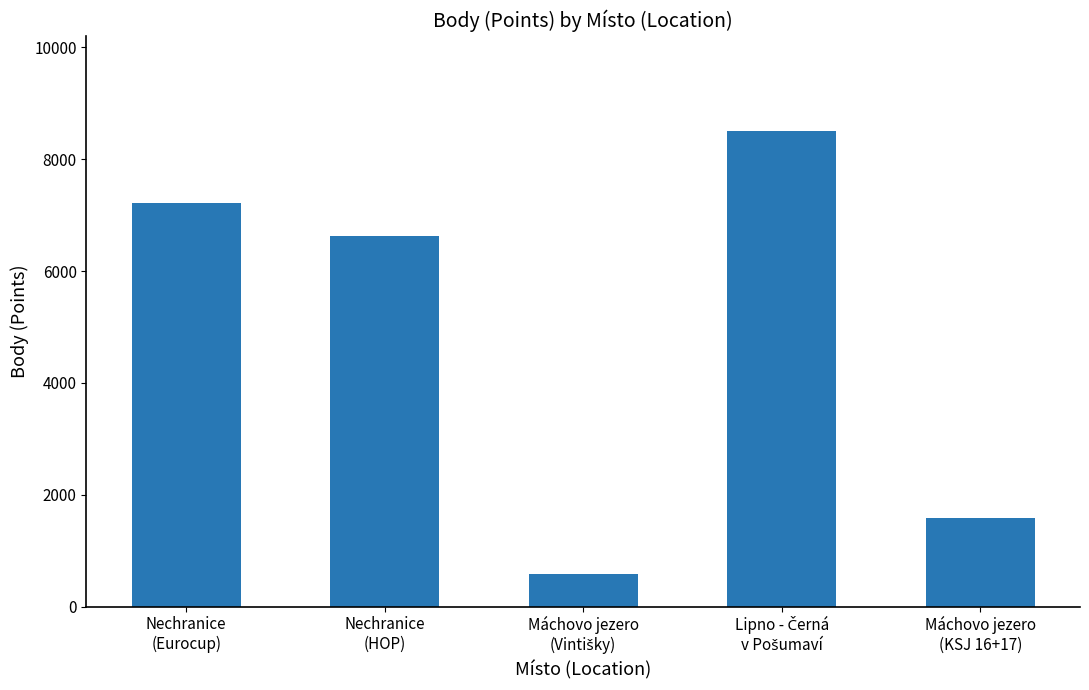

What is the minimum value shown in the chart?

578